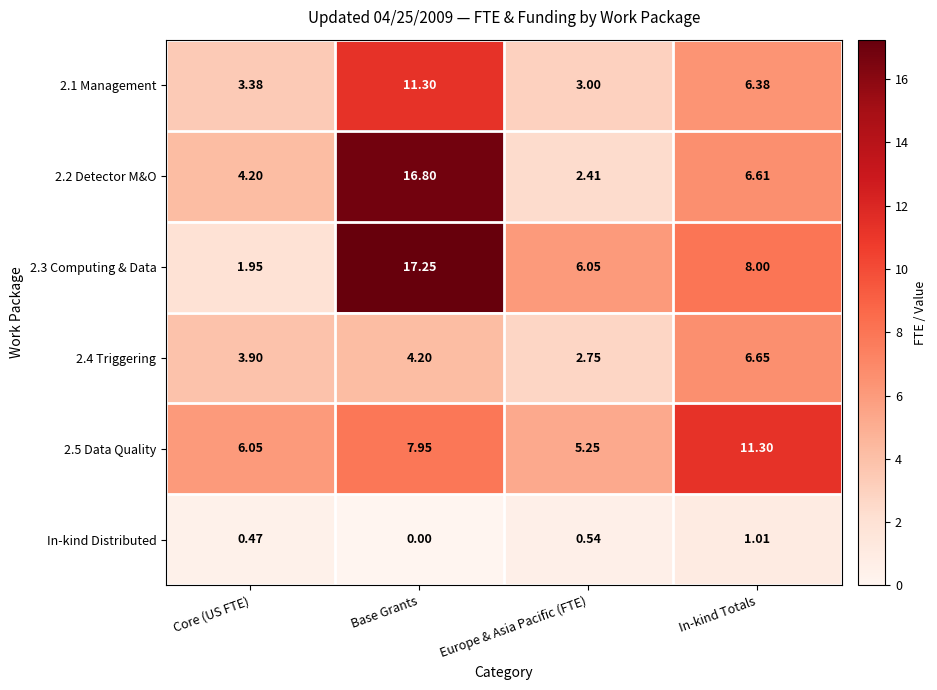

At how many categories does at least one series exceed 16?

1